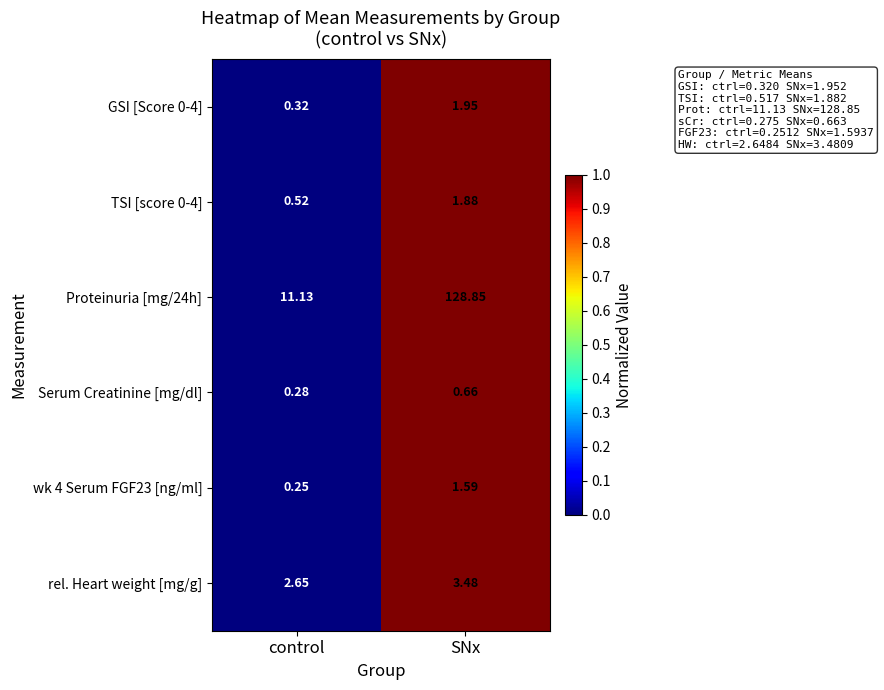

List the labels in order of wk 4 Serum FGF23 [ng/ml] value, smallest first.

control, SNx